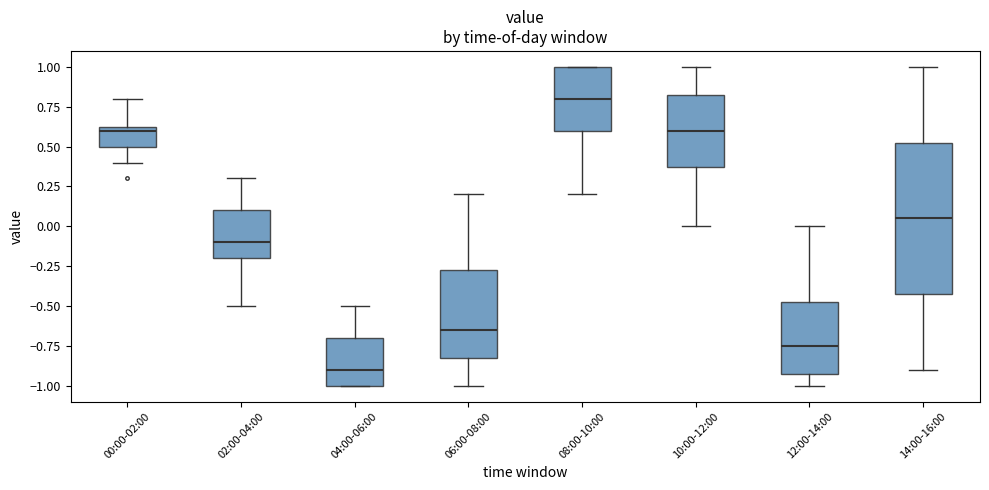

Where does the median line of the box for 10:00-12:00 sit on the y-axis? The values are not printed on the chart, so give them approximately, as read against the axis.

0.60